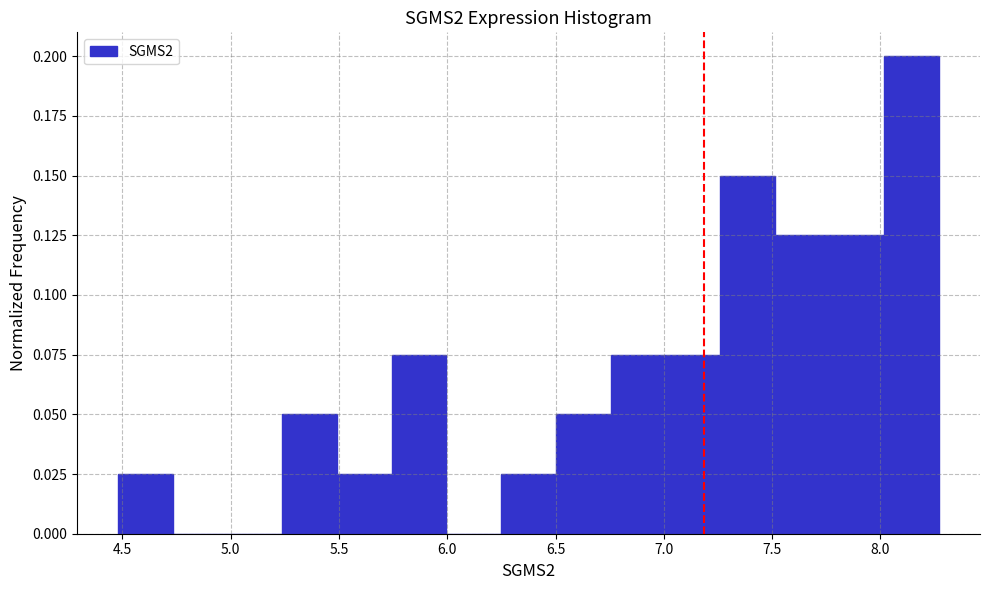

Which range on the x-axis has the tallest bar?

8.00 to 8.25